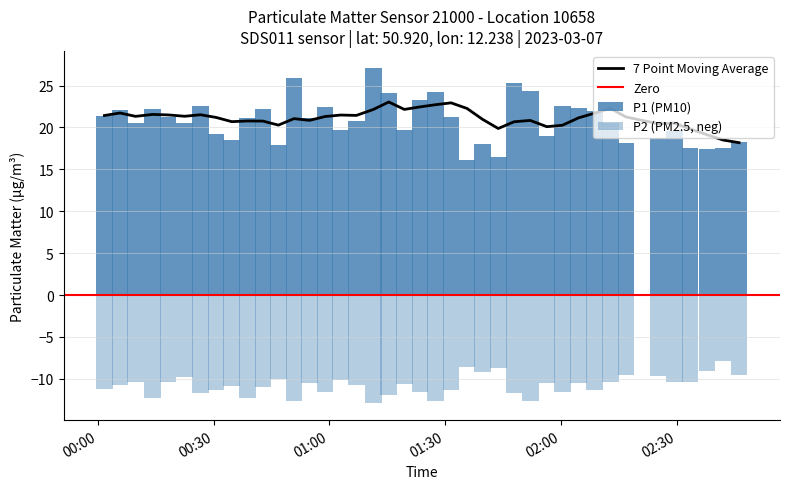

What is the minimum value for 7 Point Moving Average?

18.2